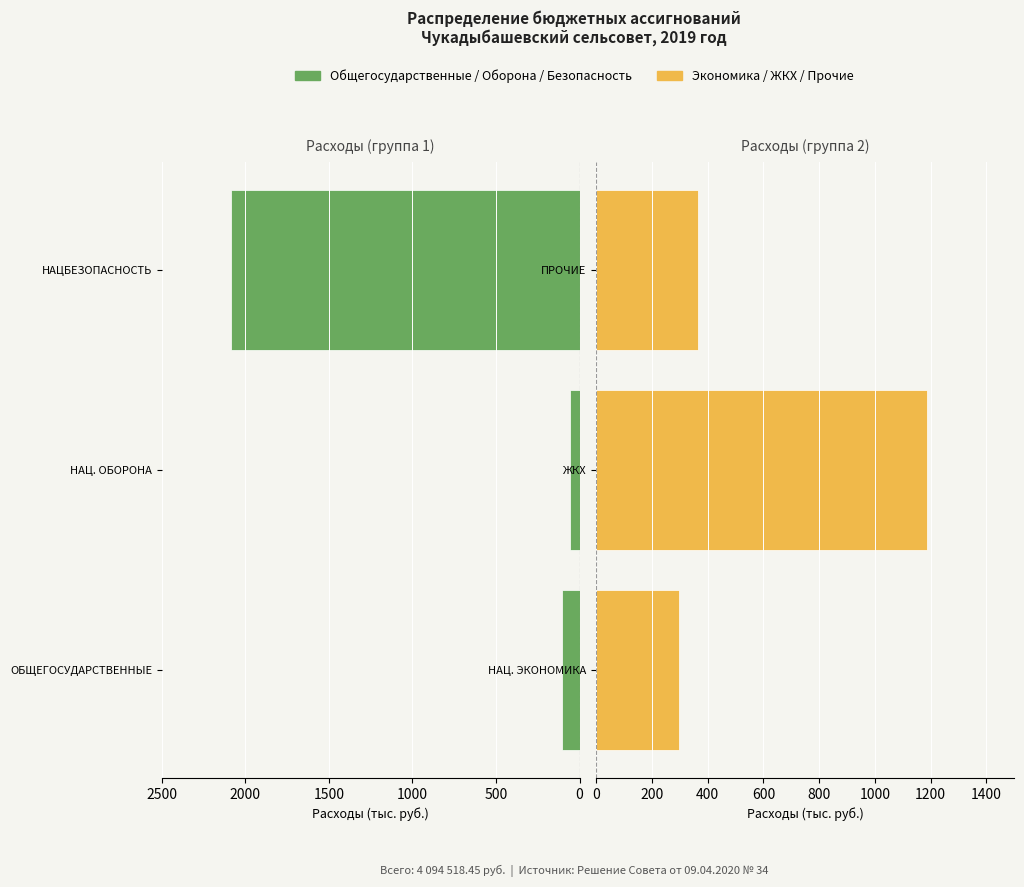

How many data points does each series have?

3